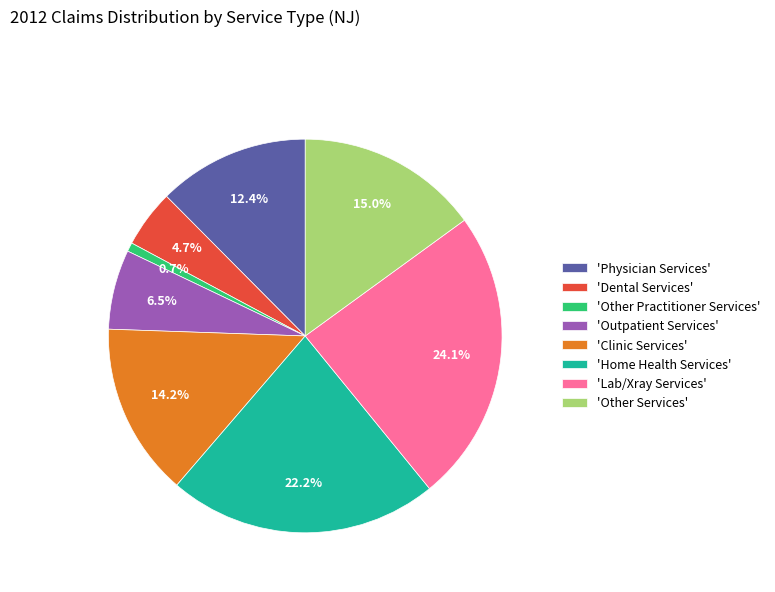

What is the largest slice in the pie chart?

'Lab/Xray Services'